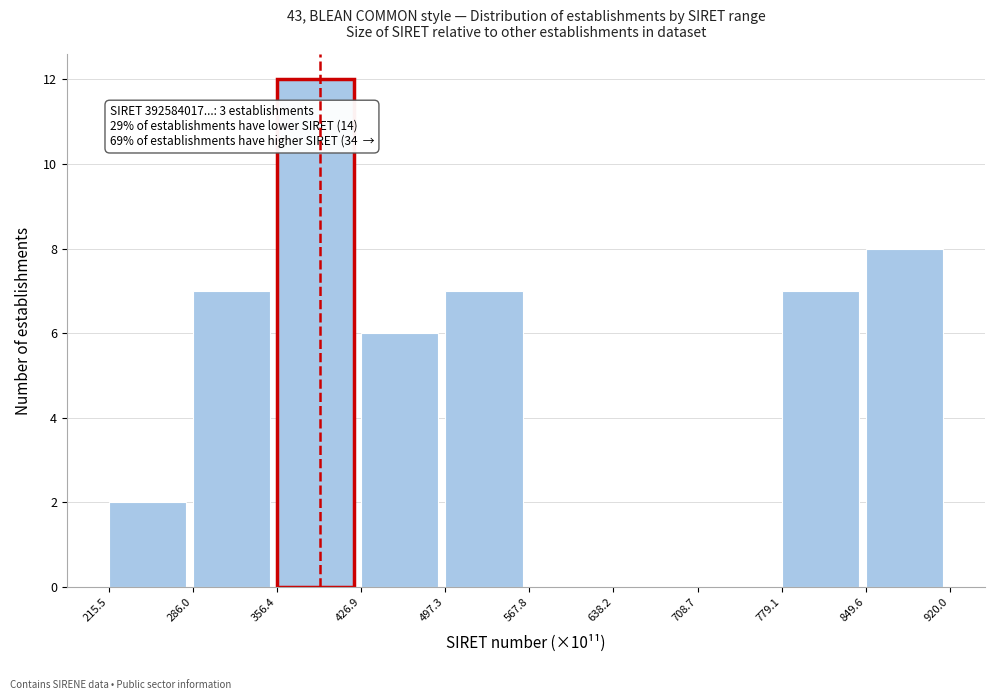

Which range on the x-axis has the tallest bar?

356.4 to 426.9